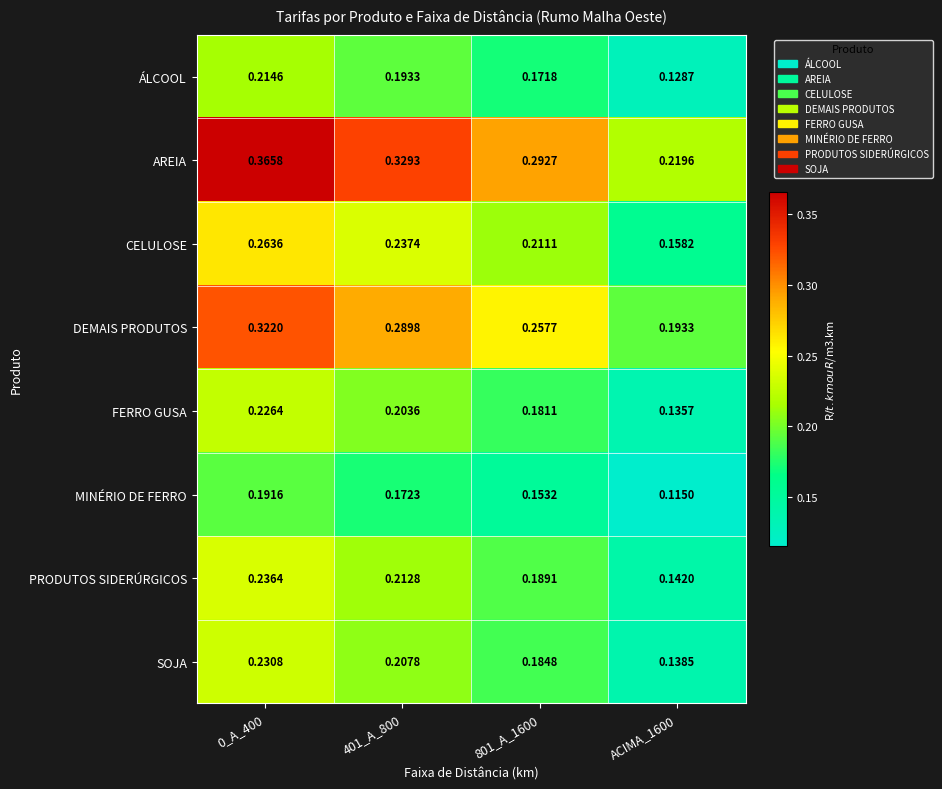

Which series changed the most between 401_A_800 and ACIMA_1600?

AREIA